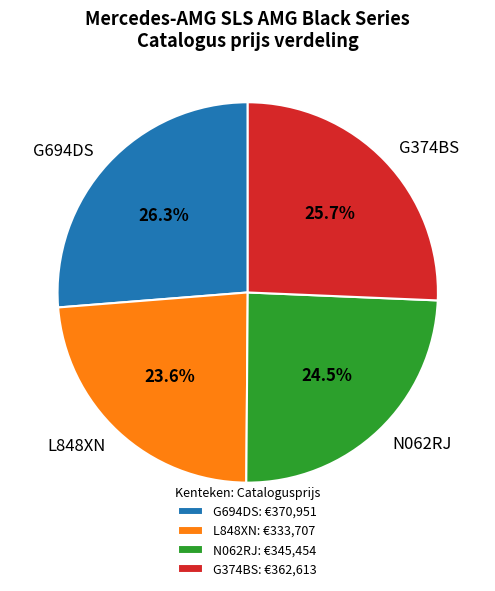

Which slice is the largest?

G694DS